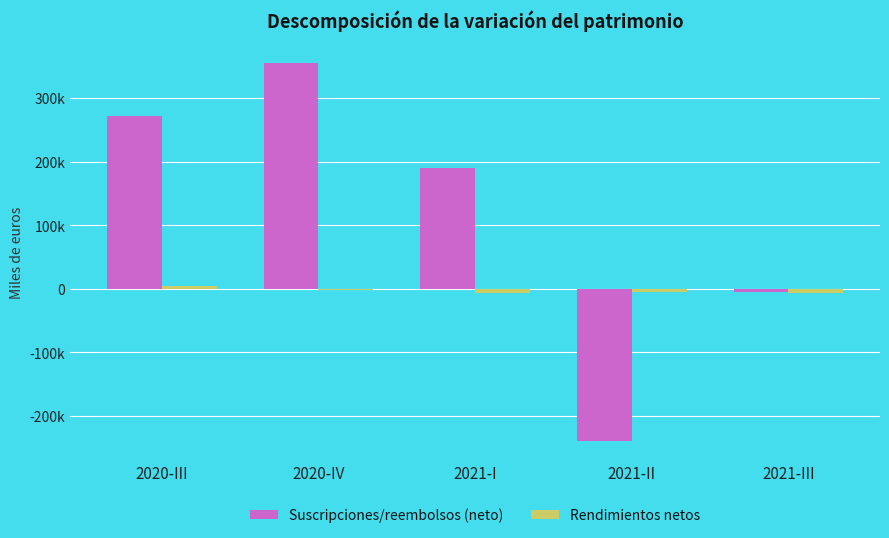

At 2021-III, list the series in order from largest to smallest.

Suscripciones/reembolsos (neto), Rendimientos netos